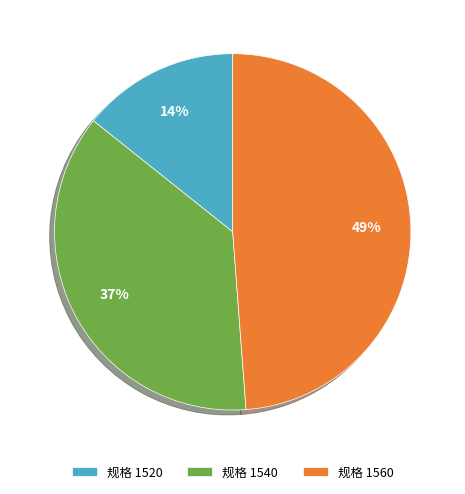

To the nearest percent, what is the difference between the 规格 1520 and 规格 1560 slice percentages?

35%